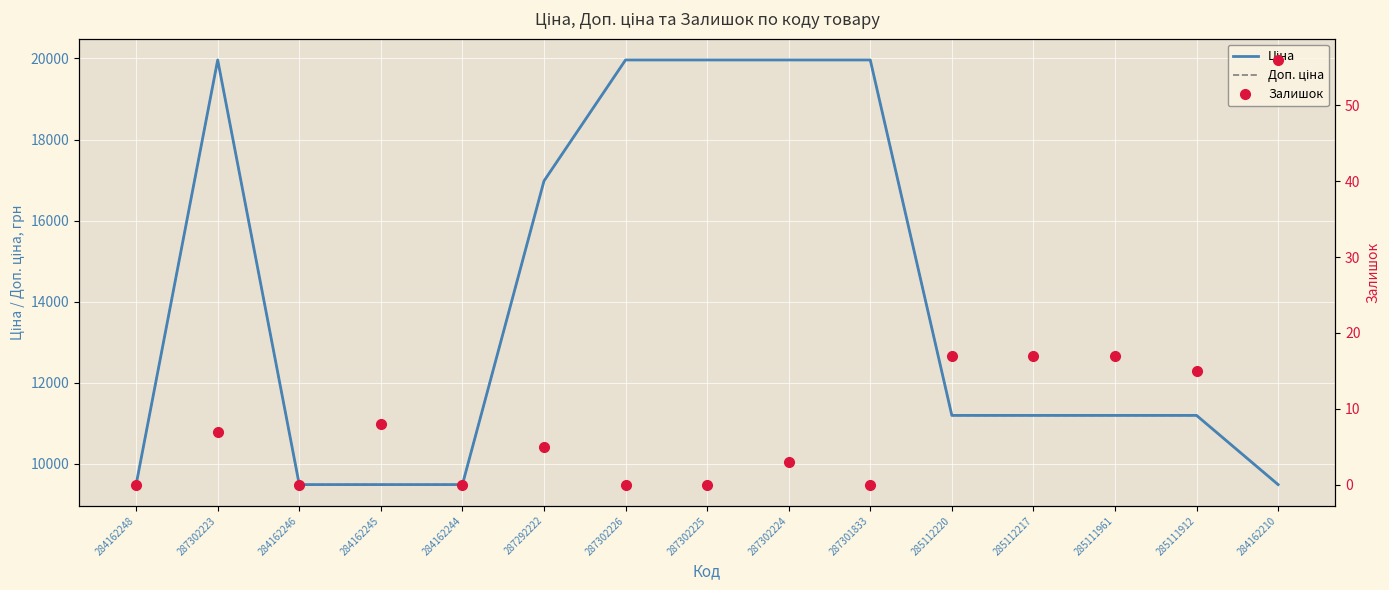

At which category is the sum across all series the highest?

287302223